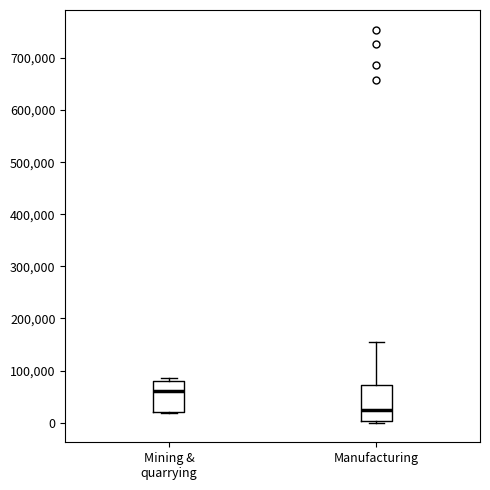

Which box has the lowest median line?

Manufacturing